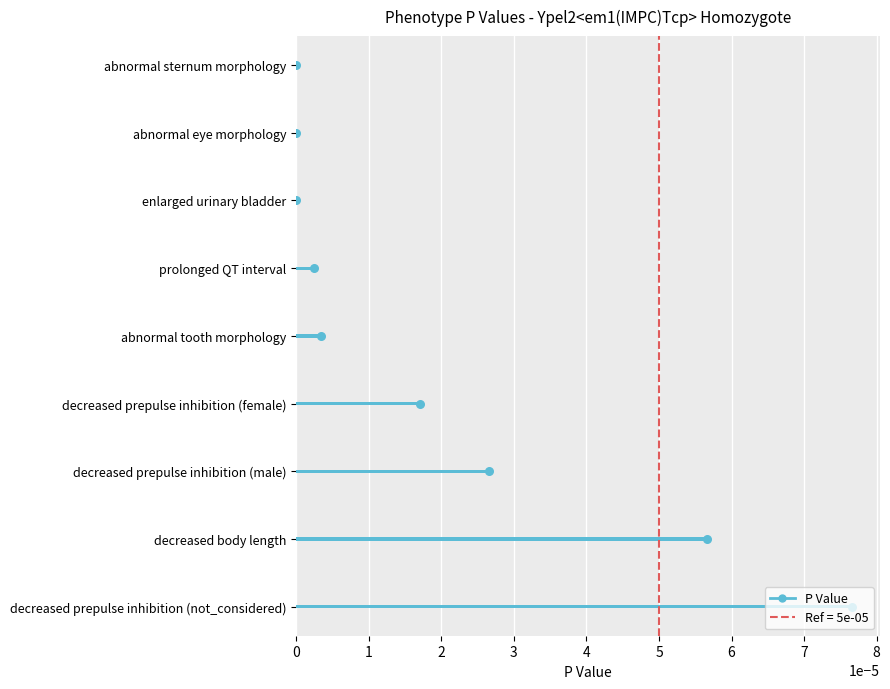

Which has a higher value, decreased prepulse inhibition (not_considered) or decreased body length?

decreased prepulse inhibition (not_considered)